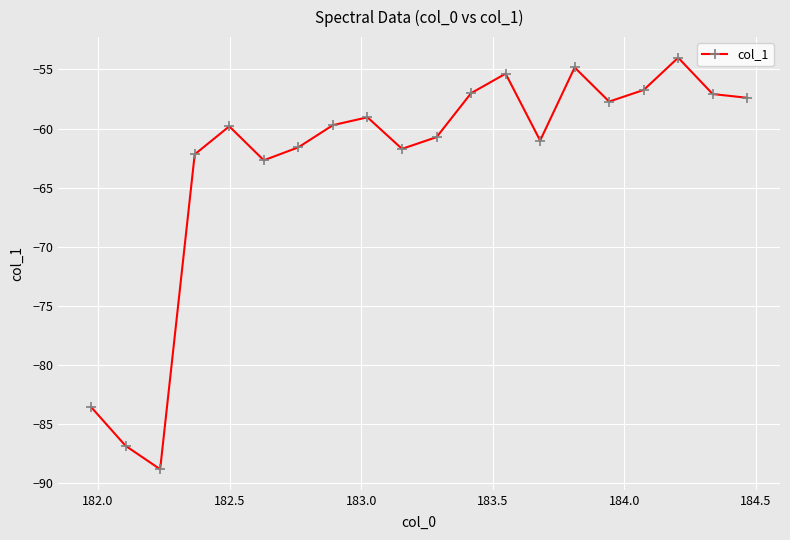

Does the chart have visible grid lines?

Yes